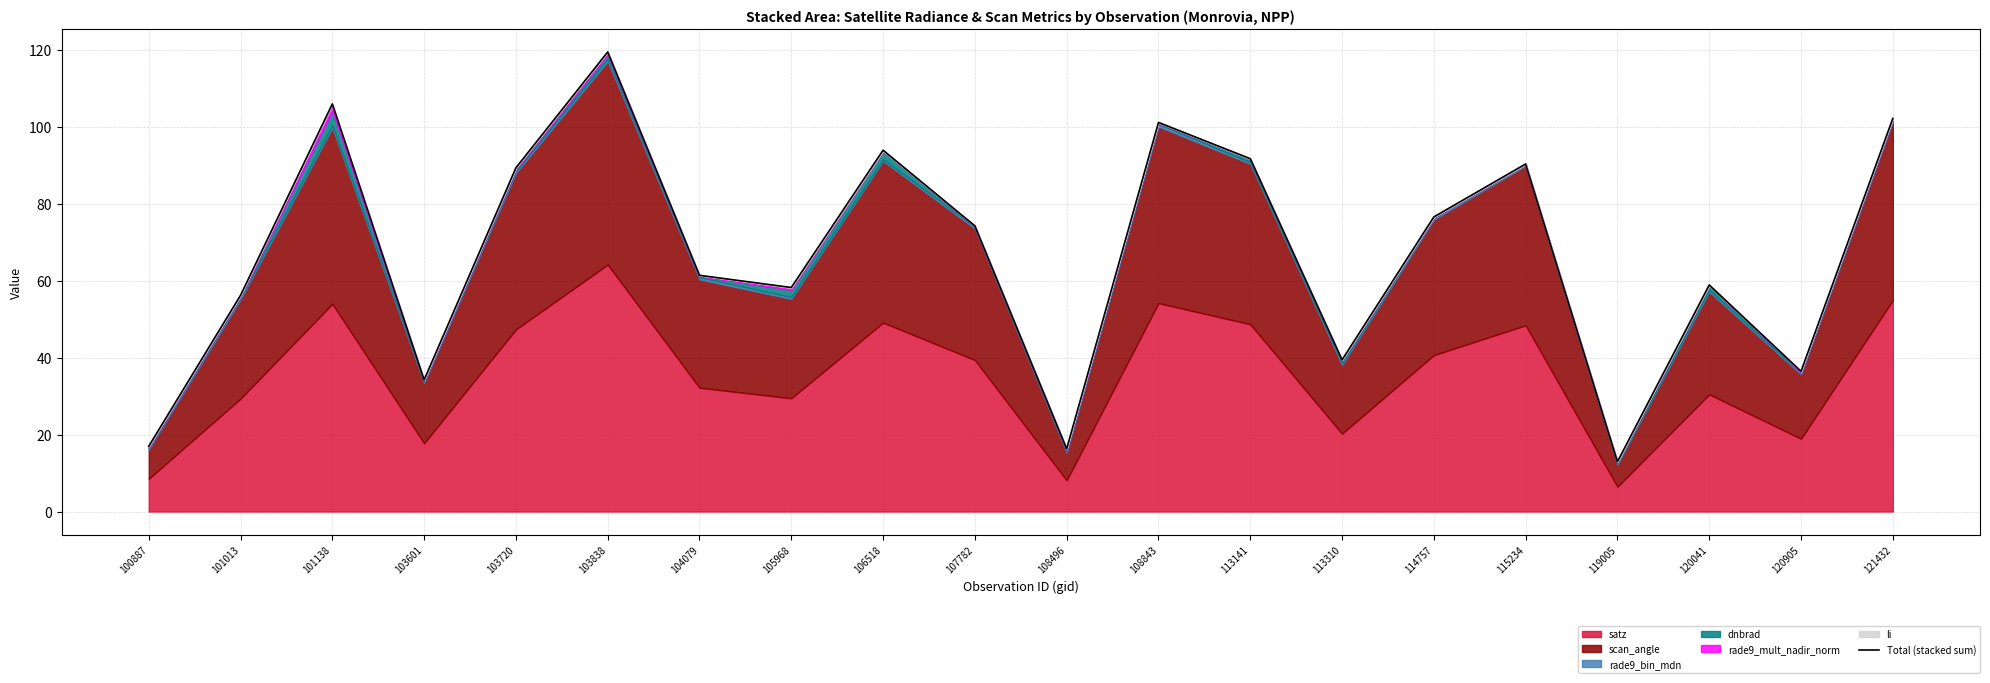

What is the change in value from 101138 to 114757?

-29.4